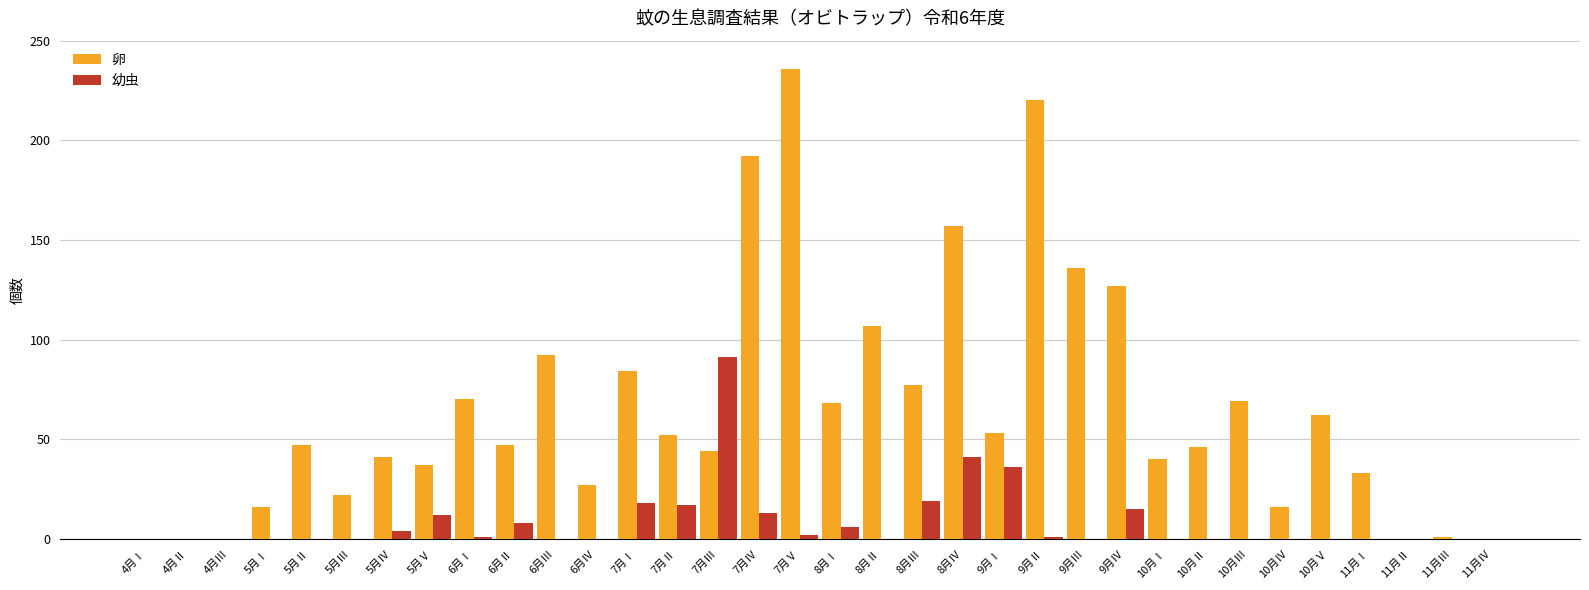

Which series has the largest total across all categories?

卵